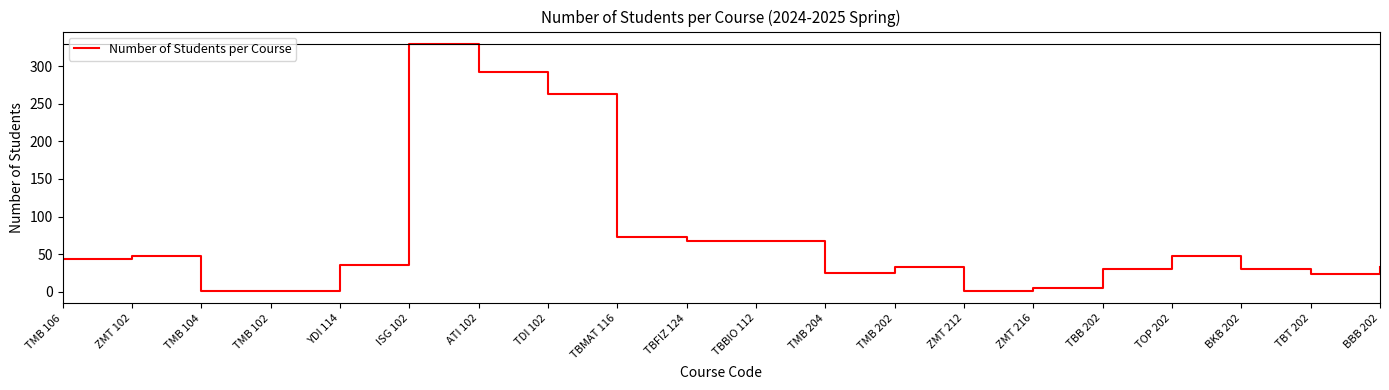

What position from the right is TBFIZ 124?

11